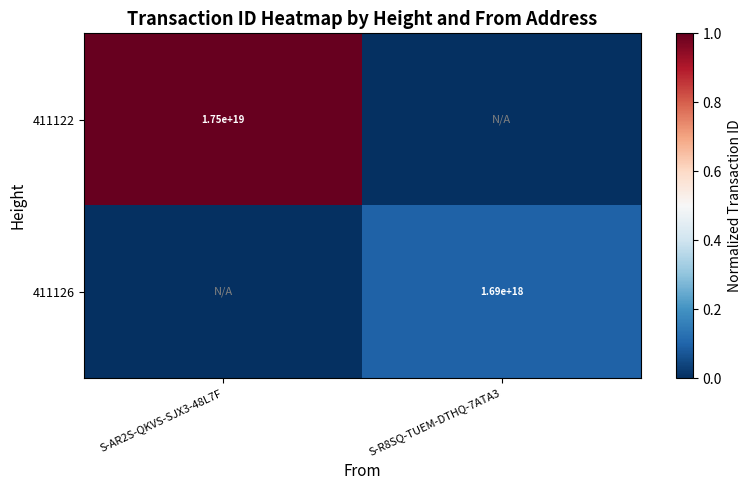

Is it true that 411126 equals 1690000000000000000 at S-R8SQ-TUEM-DTHQ-7ATA3?

True